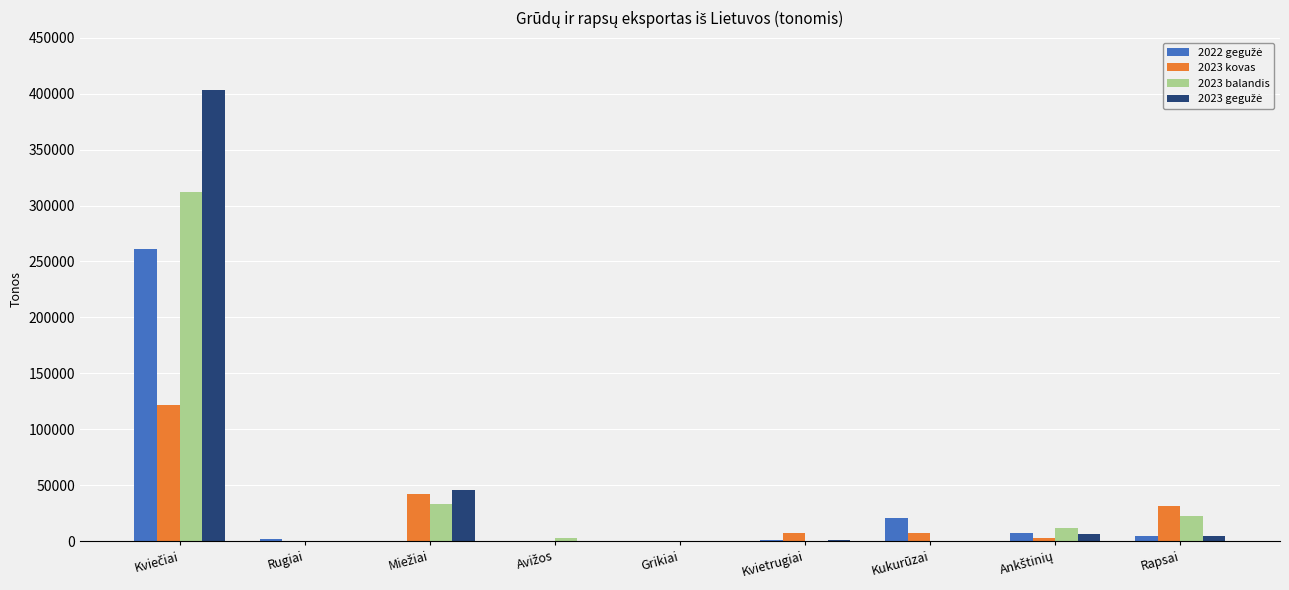

How many series are shown in this chart?

4